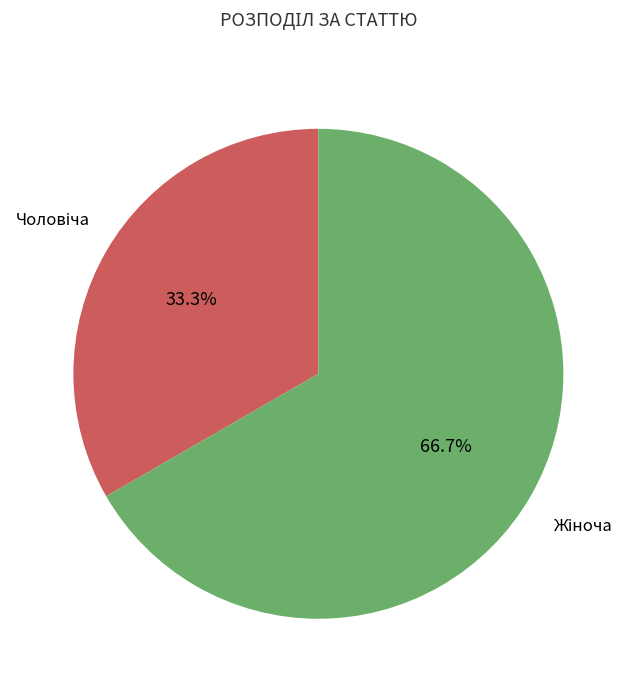

How many segments does this pie chart have?

2